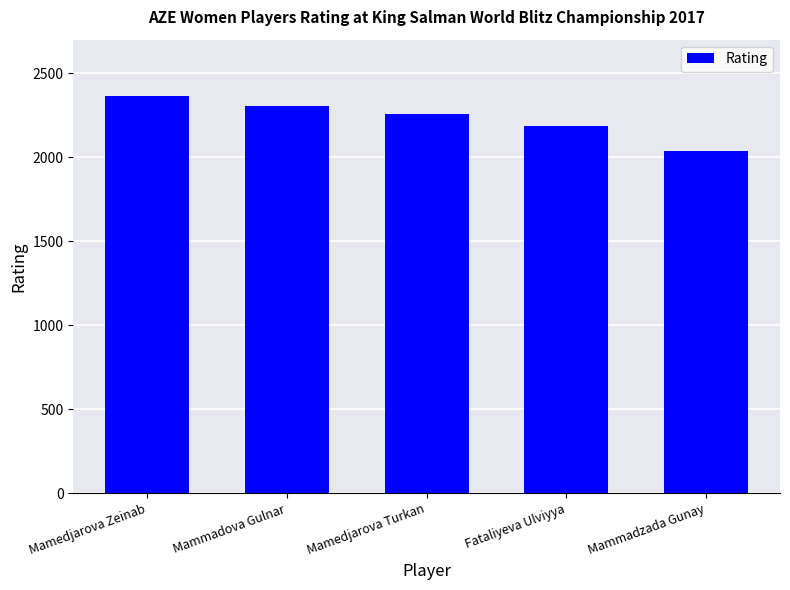

At which label is the value closest to 2200?

Fataliyeva Ulviyya